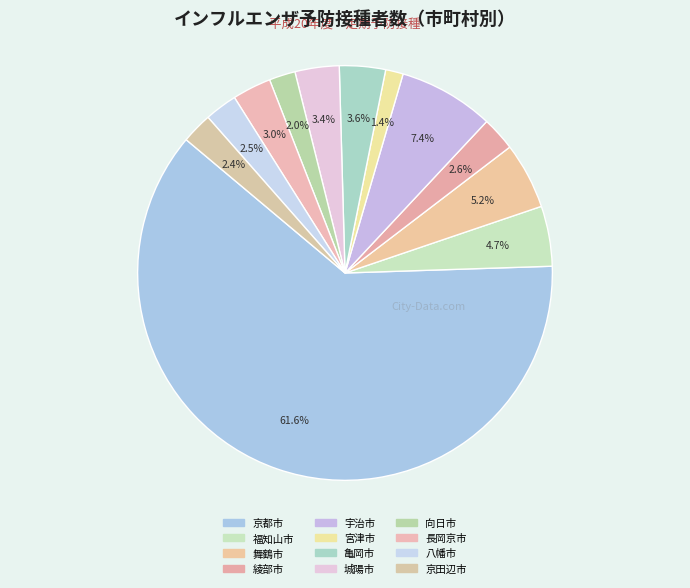

What percentage is the 宇治市 slice, to the nearest percent?

7%